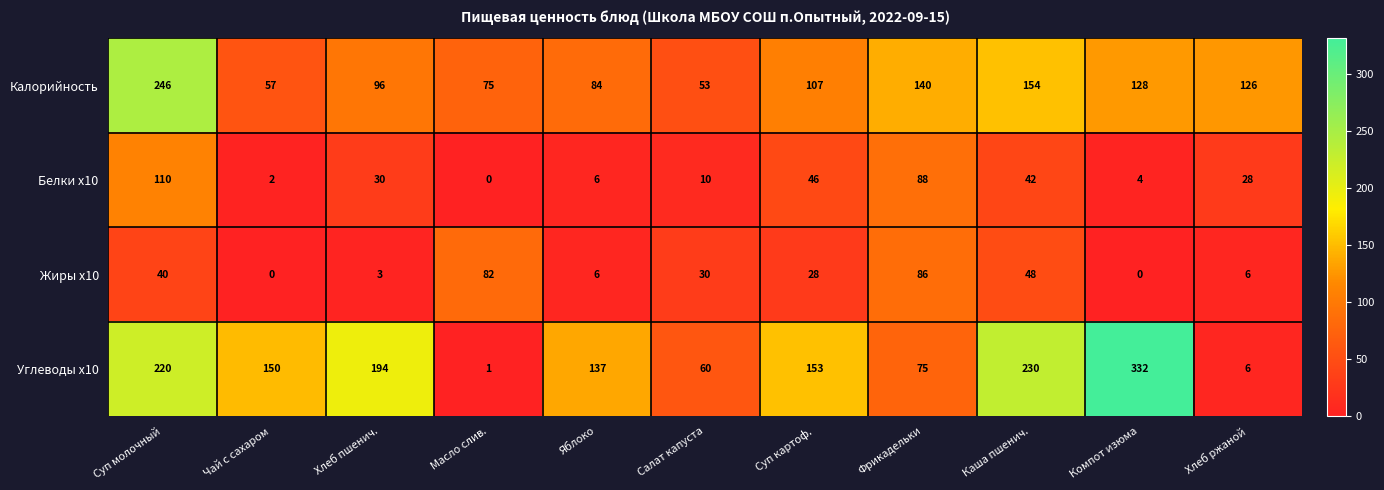

Which series has the largest range (max minus min)?

Углеводы x10